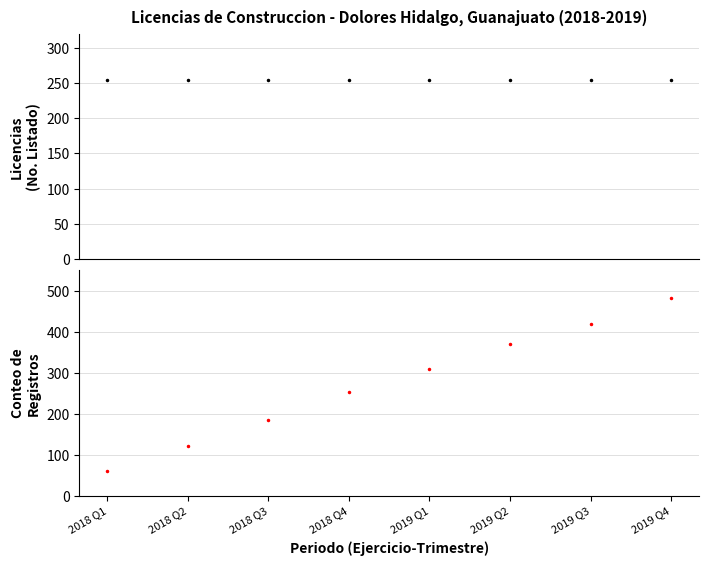

Count the number of categories in the chart.

8